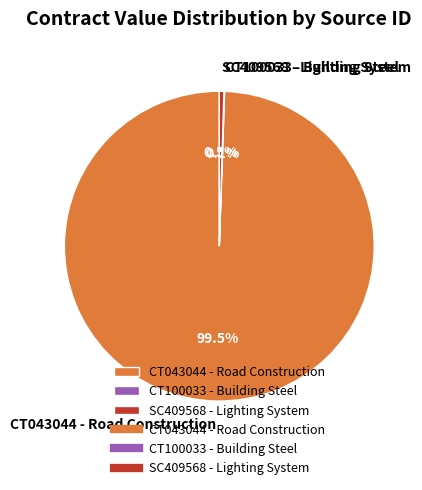

Which category has the biggest portion of the pie?

CT043044 - Road Construction